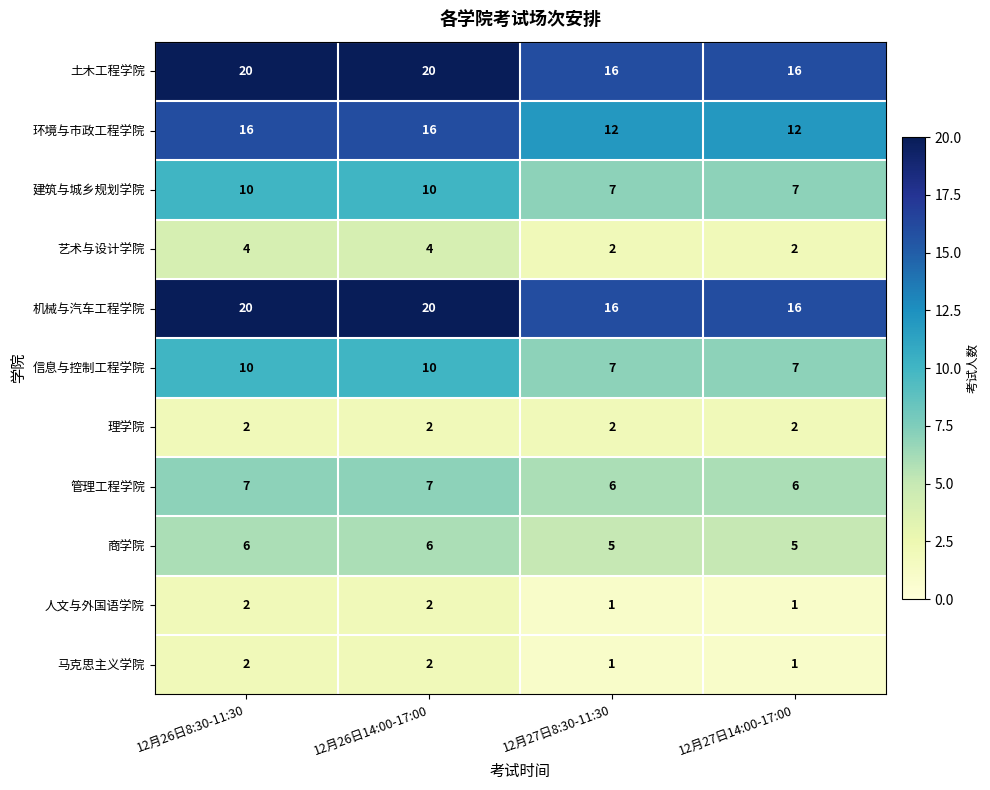

Read the 管理工程学院 value at 12月26日8:30-11:30.

7